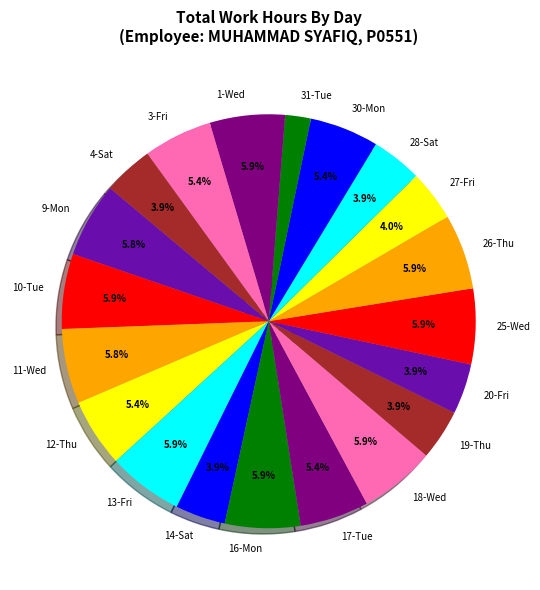

Is it true that 14-Sat is 4% of the pie?

True